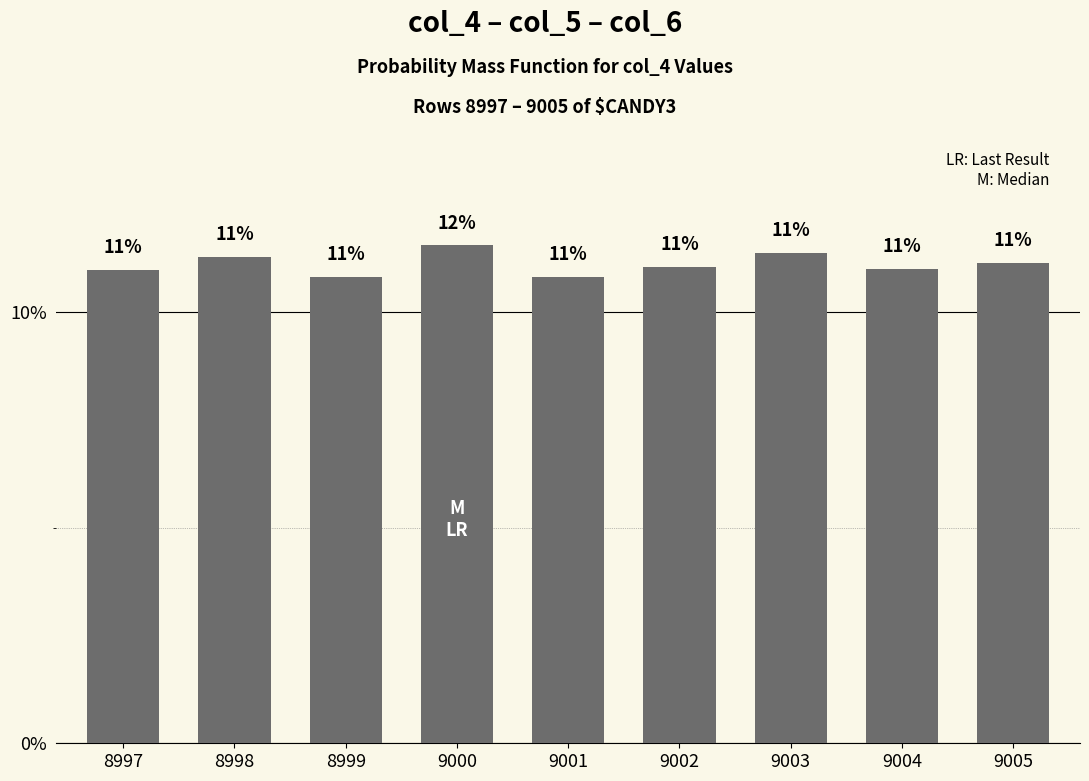

At which label is the value closest to 11?

9004